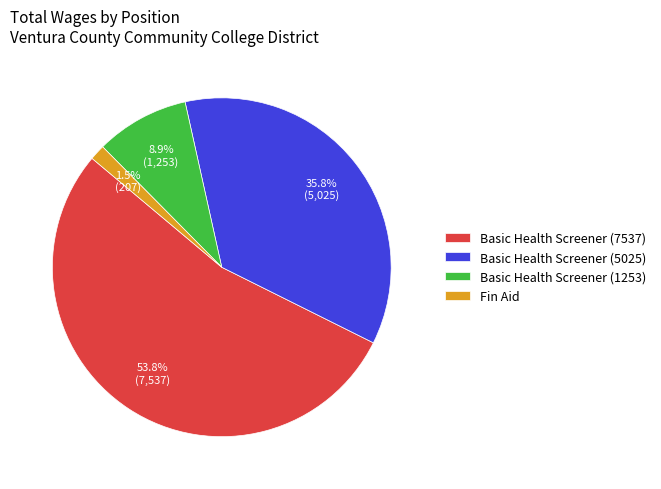

To the nearest percent, what is the average slice percentage?

25%